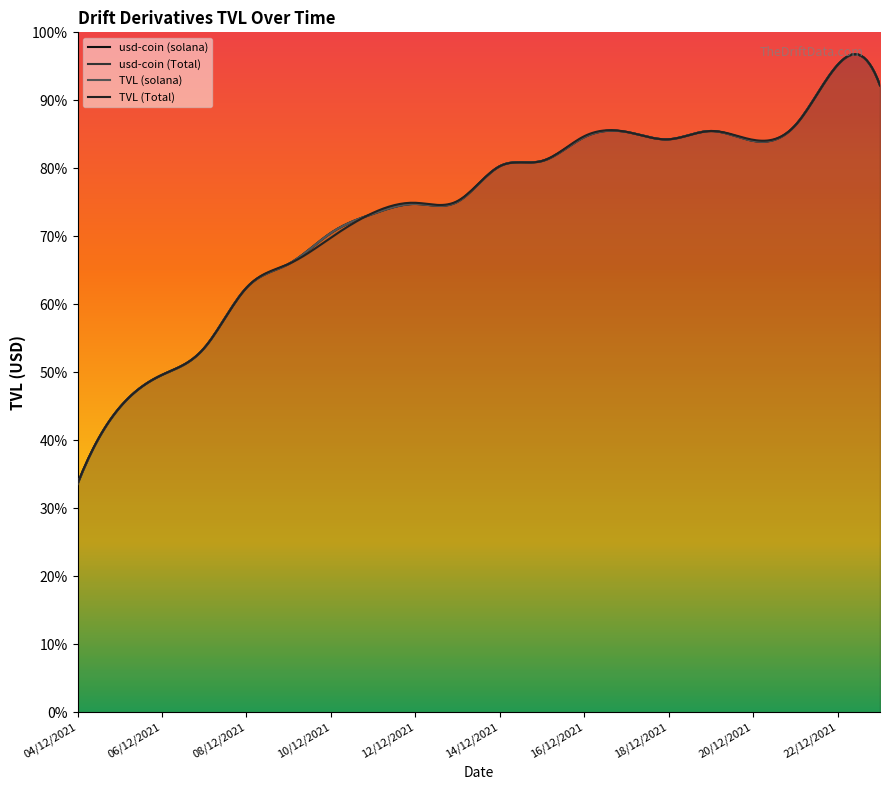

At which label does usd-coin (Total) reach its peak?

22/12/2021